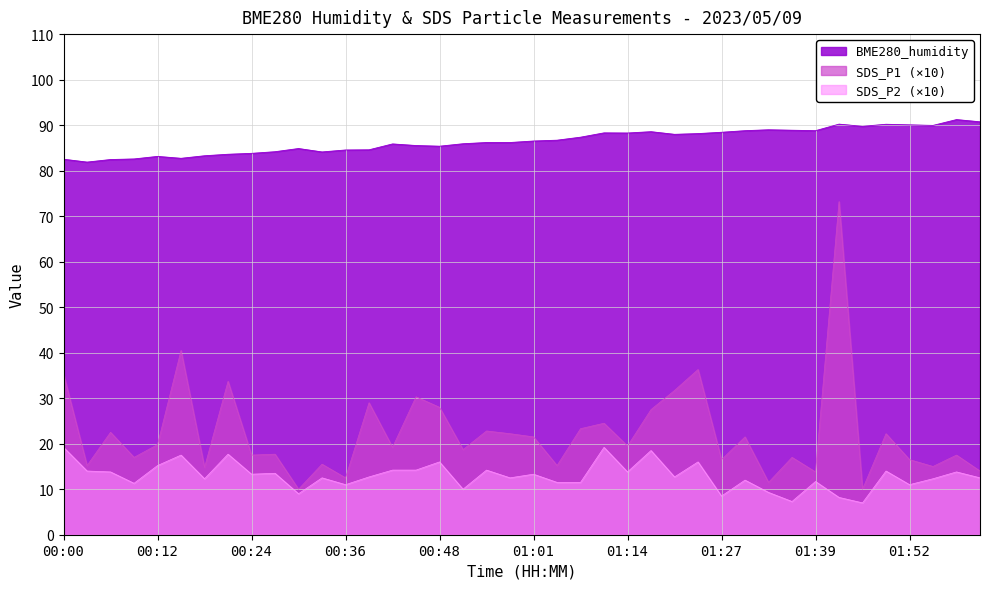

At which category does SDS_P1 reach its first local peak?

00:06